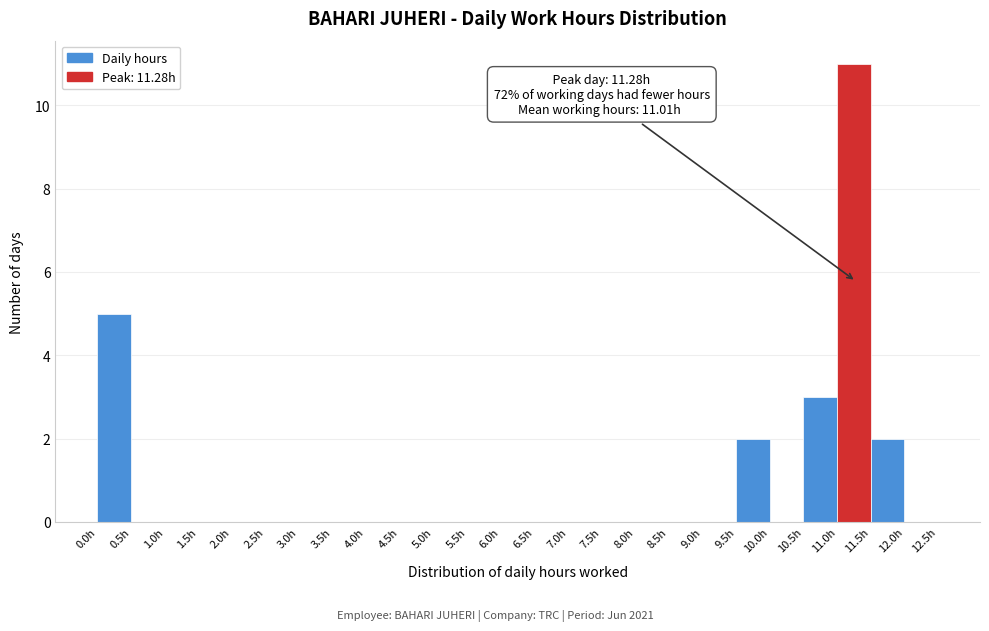

Which range on the x-axis has the tallest bar?

11.0 to 11.5